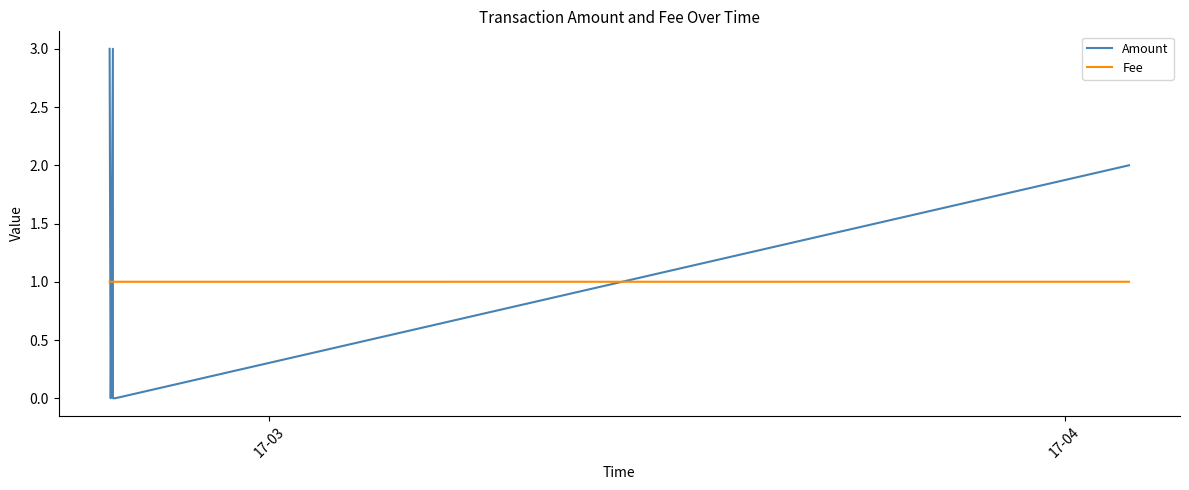

Reading right to left, list all the values displayed in this chart.

Amount: 2.0	0.0	0.0	0.0	0.0	3.0	0.0	0.0	3.0
Fee: 1.0	1.0	1.0	1.0	1.0	1.0	1.0	1.0	1.0